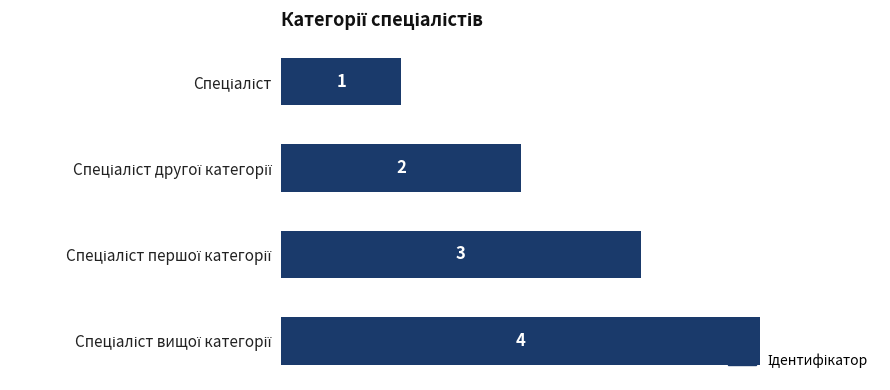

What is the smallest value displayed?

1